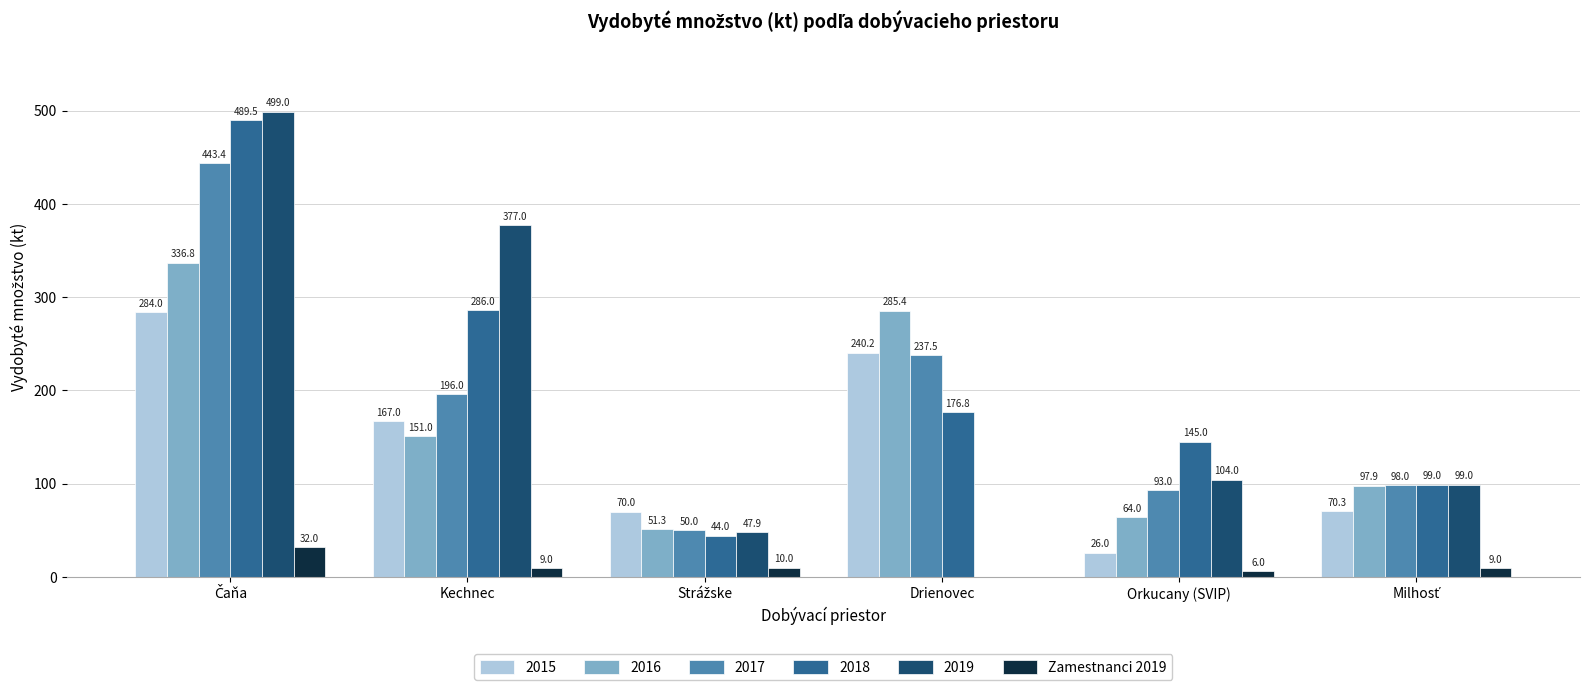

How many data points in 2018 are above 176?

3